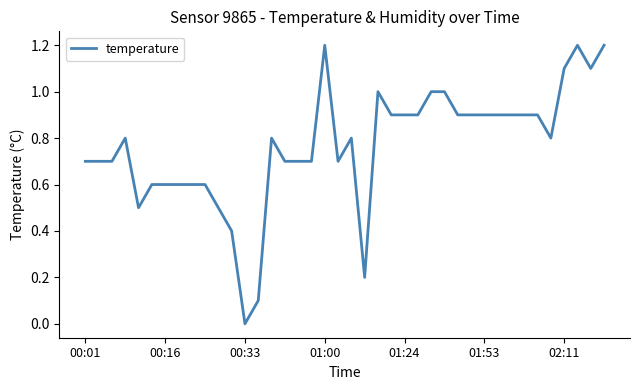

What is the difference between the maximum and minimum values?

1.2